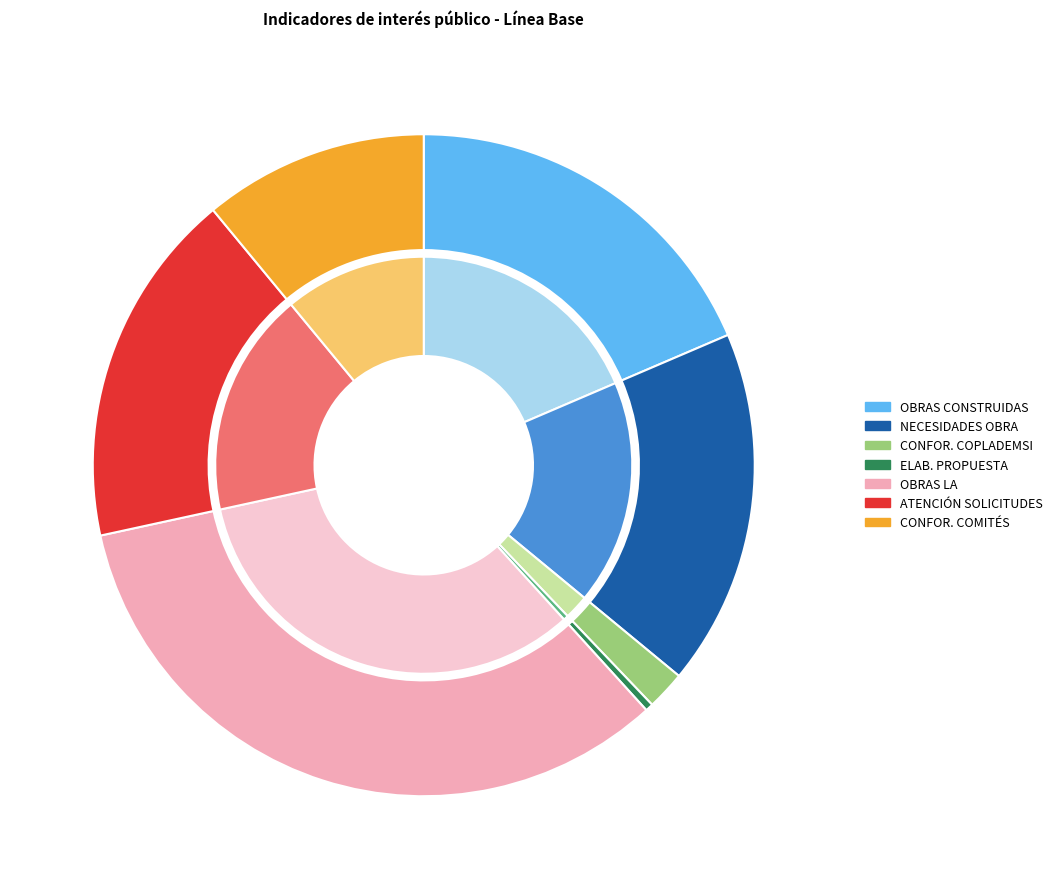

What portion of the pie excludes PORCENTAJE DE ELABORACIÓN DE LA PROPUESTA?

99.6%